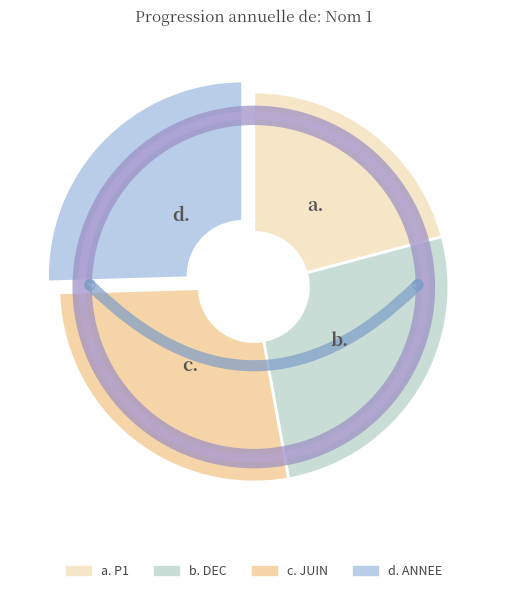

Which has a higher value, P1 or DEC?

DEC